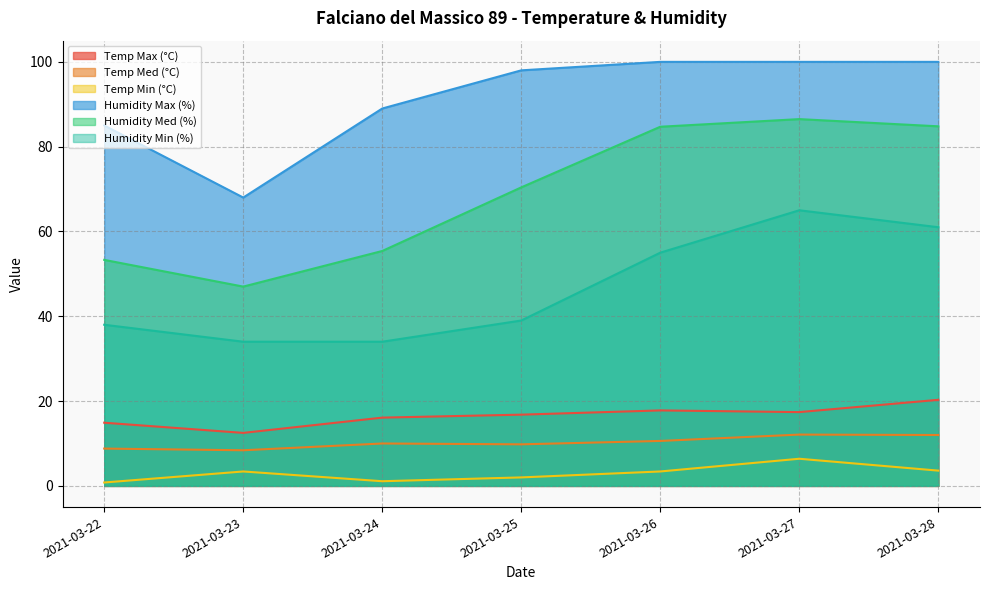

What is the value of the Temp Max (°C) point at the 5th from the left?

17.8